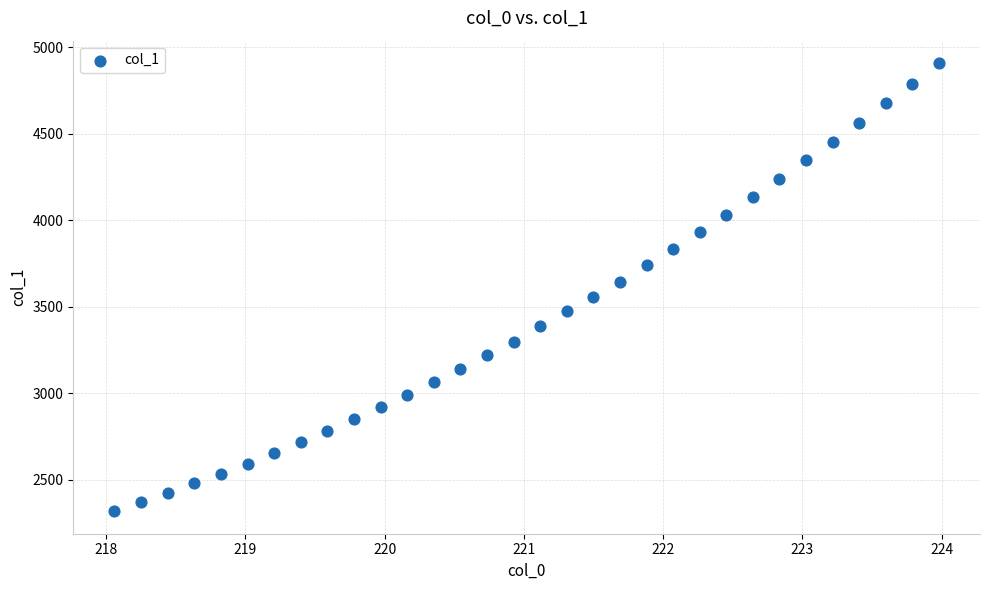

What is the range of X values (max minus min)?

5.9